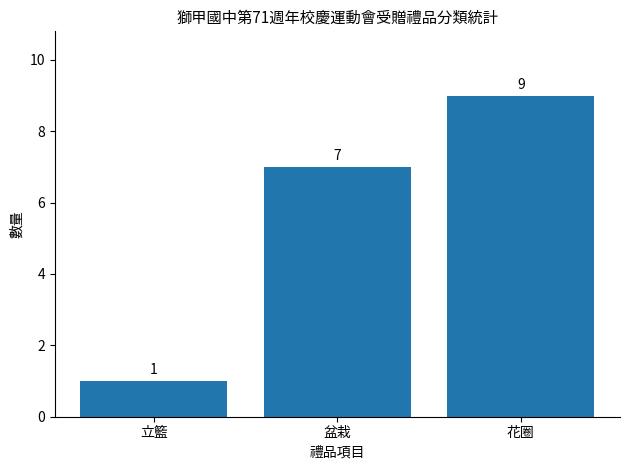

Read the value at 花圈.

9